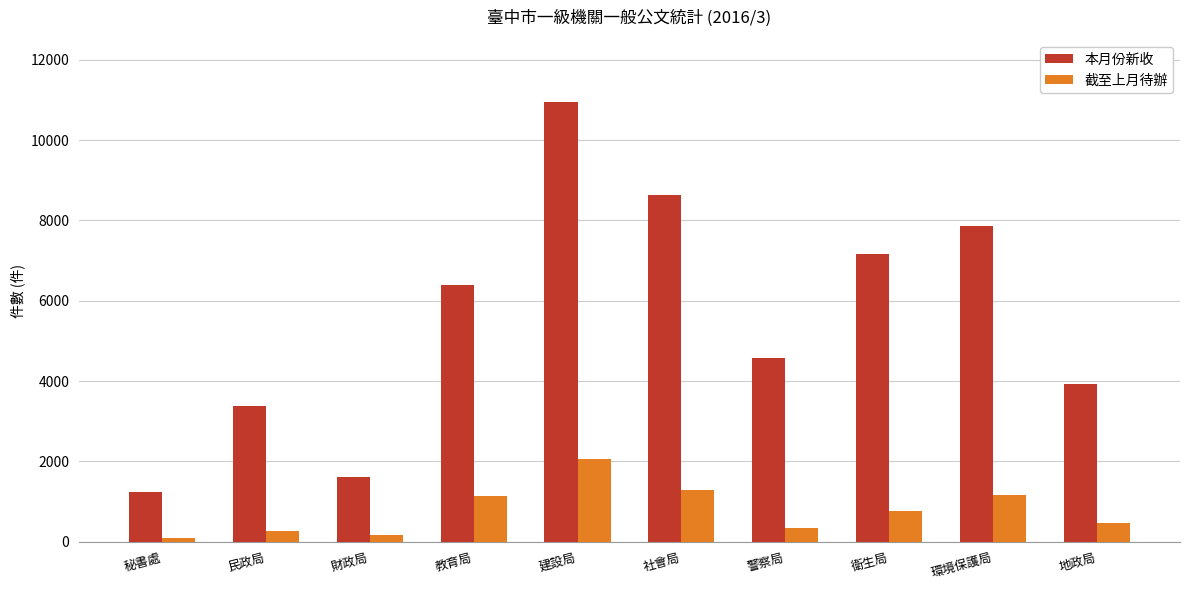

How many distinct data groups are displayed?

2